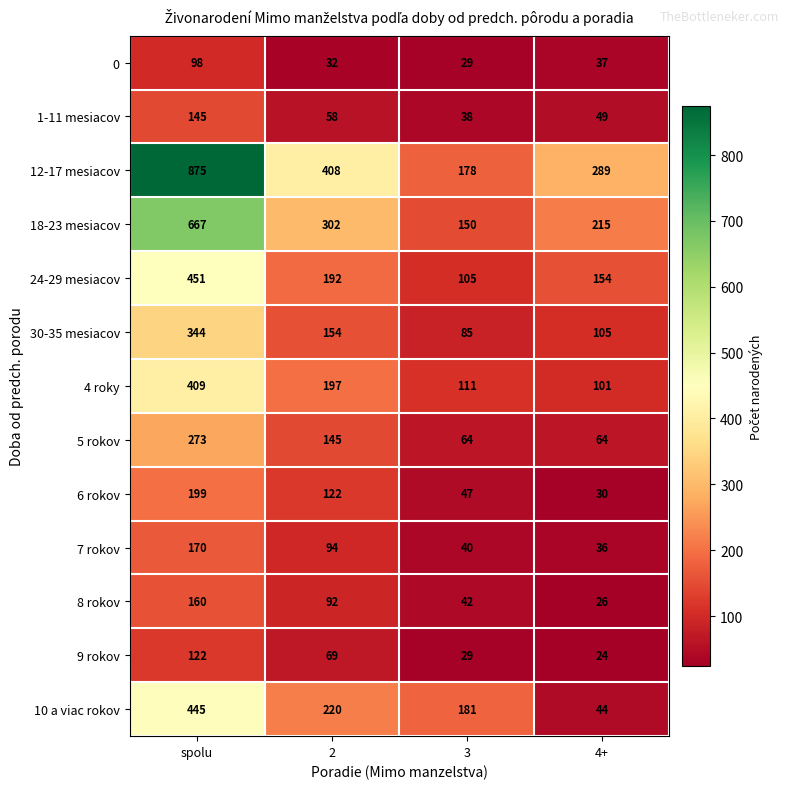

At which category is the sum across all series the highest?

spolu